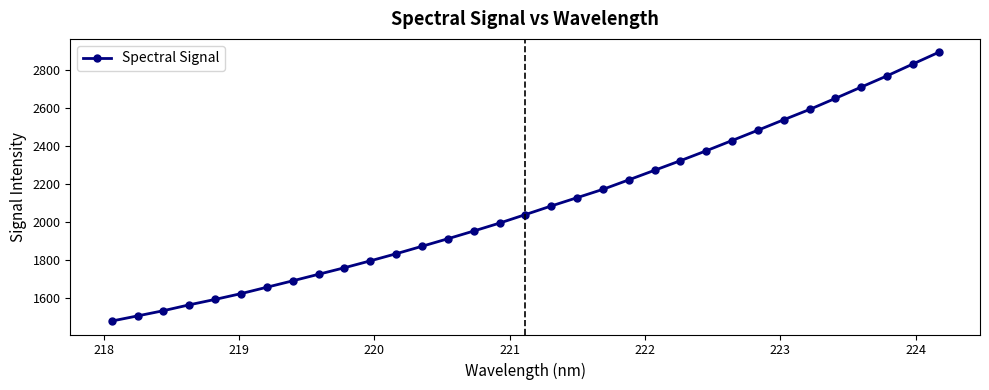

What is the sum of all values?

68945.9